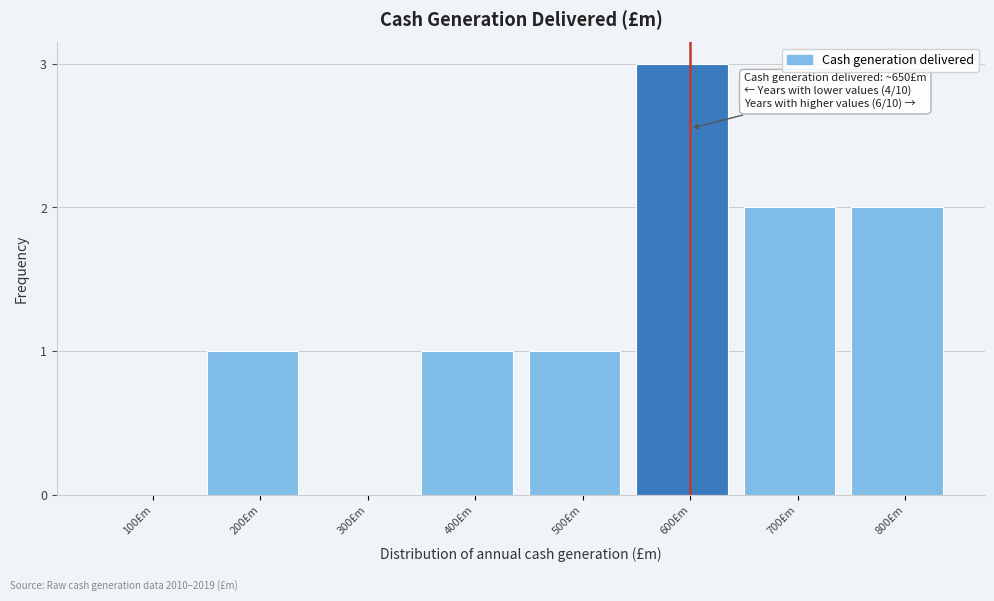

Reading left to right, list all the values displayed in this chart.

100£m=0	200£m=1	300£m=0	400£m=1	500£m=1	600£m=3	700£m=2	800£m=2